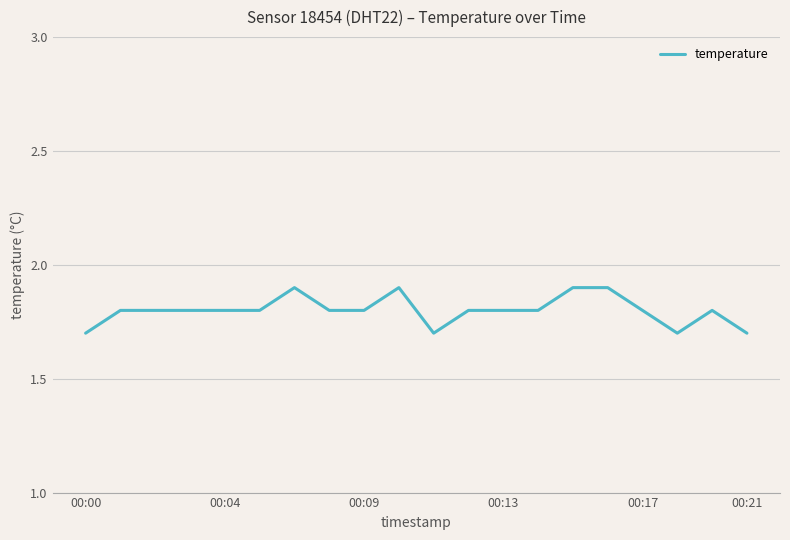

What is the greatest value displayed?

1.9